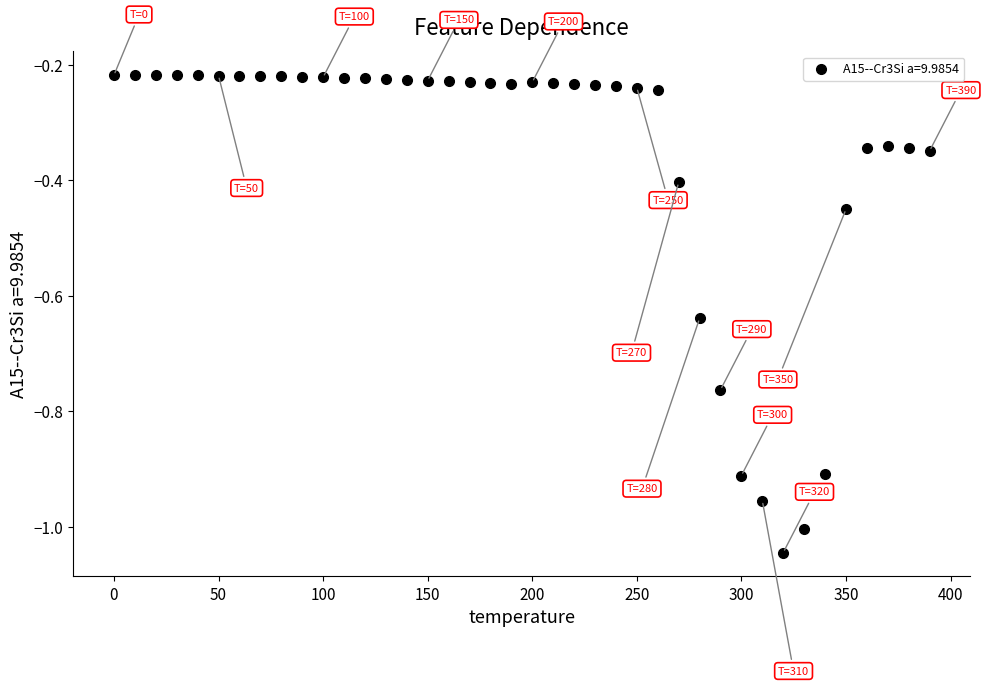

What is the range of Y values (max minus min)?

0.8